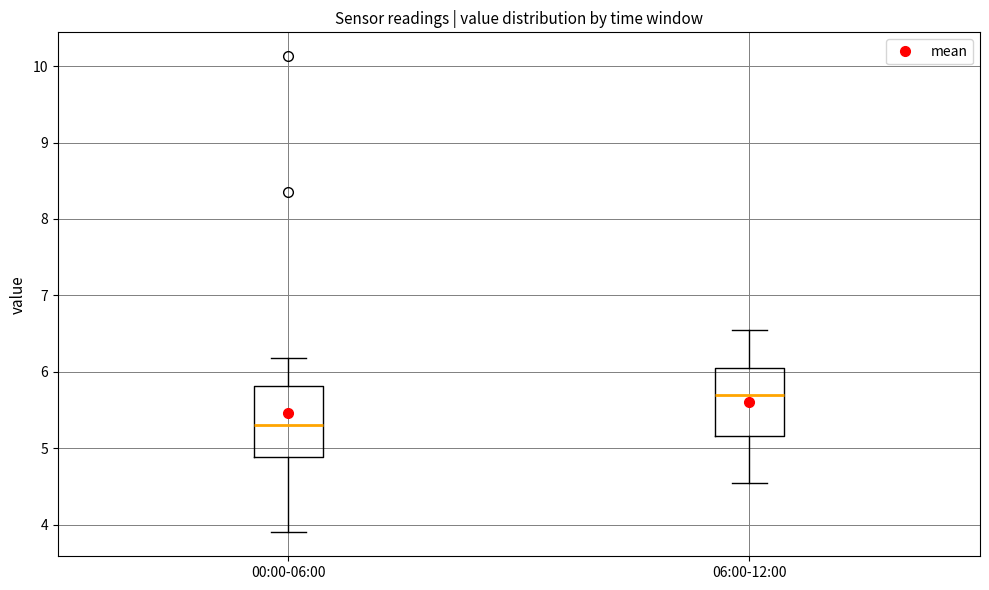

Where is the upper edge of the box for 06:00-12:00 on the y-axis? The values are not printed on the chart, so give them approximately, as read against the axis.

6.1